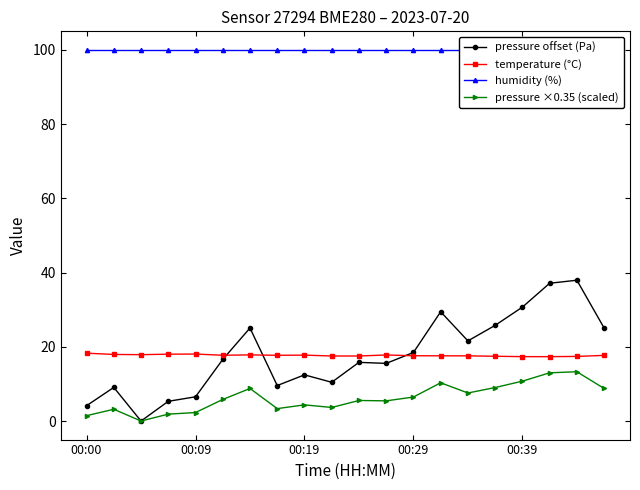

True or false: pressure offset (Pa) has more than 2 points higher than both neighbors.

True